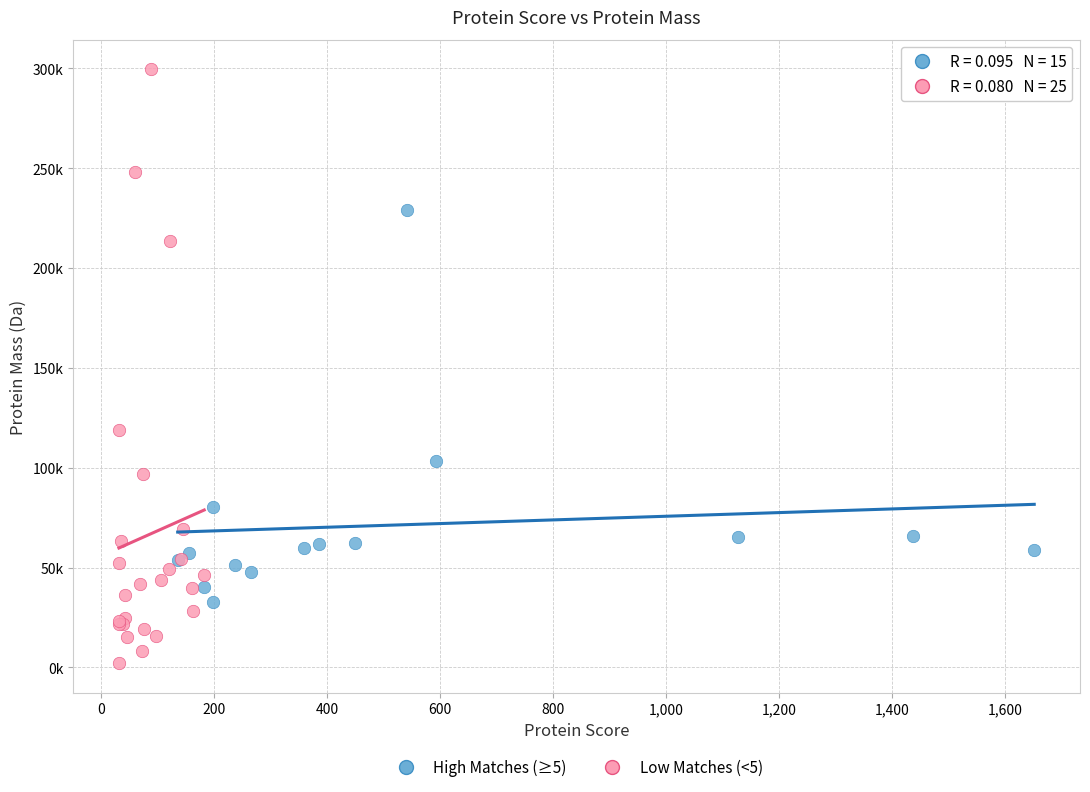

What are all the series names shown in the legend?

High Matches (≥5), Low Matches (<5)